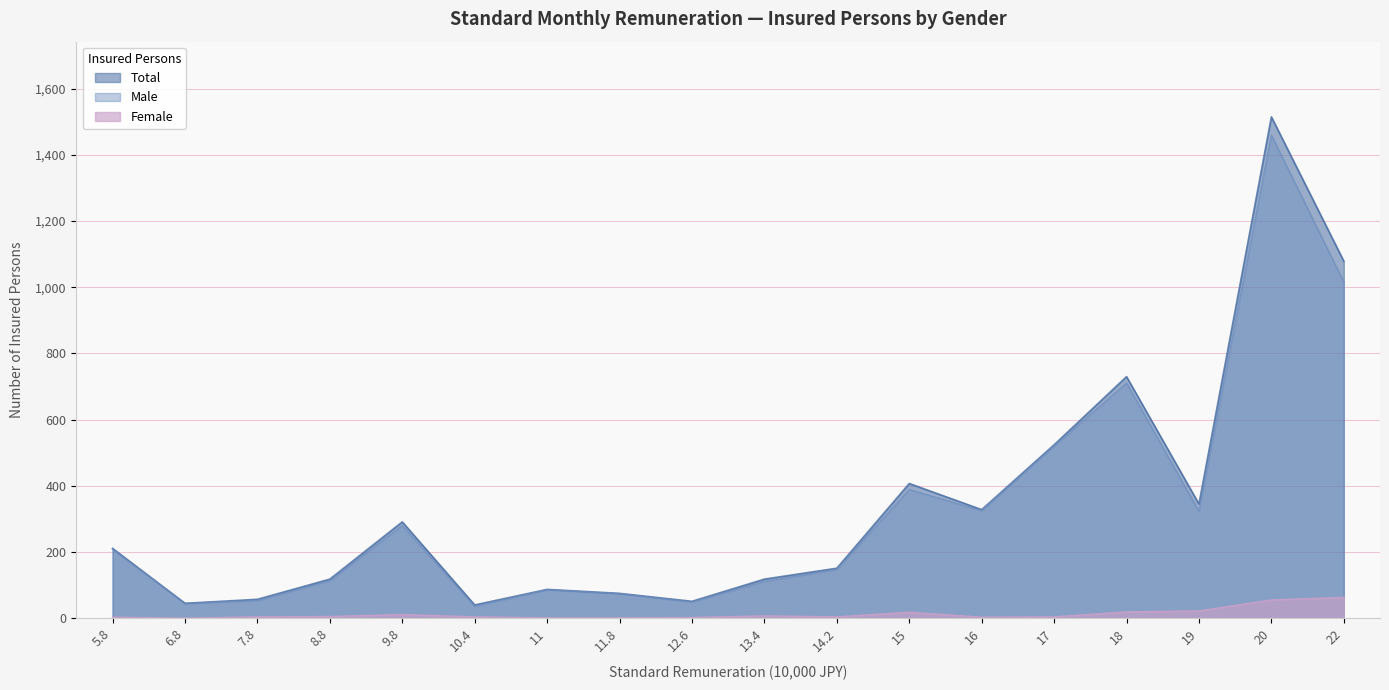

Which label corresponds to the largest value in the chart?

20